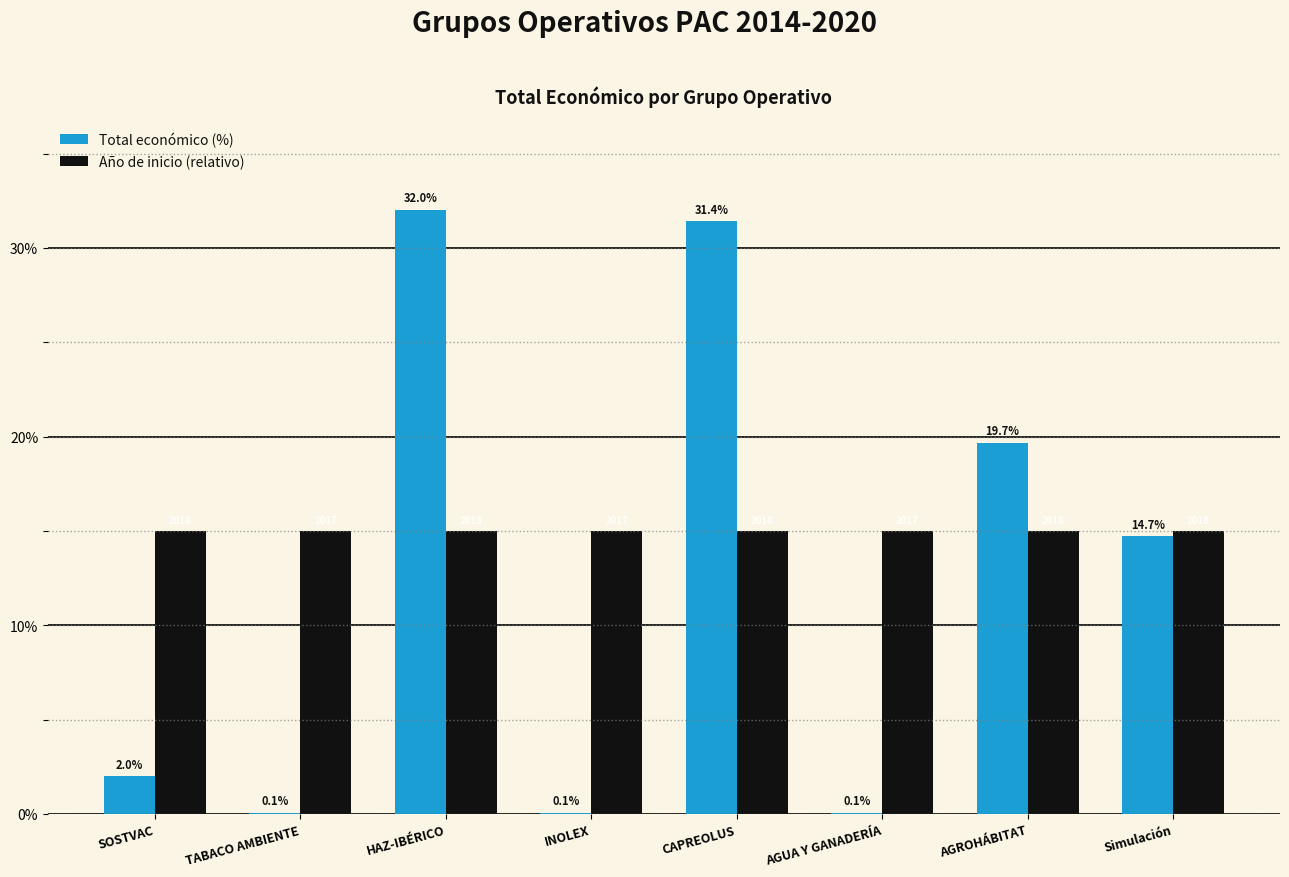

Is the value of Año de inicio (relativo) at Simulación greater than the value of Total económico (%) at Simulación?

Yes